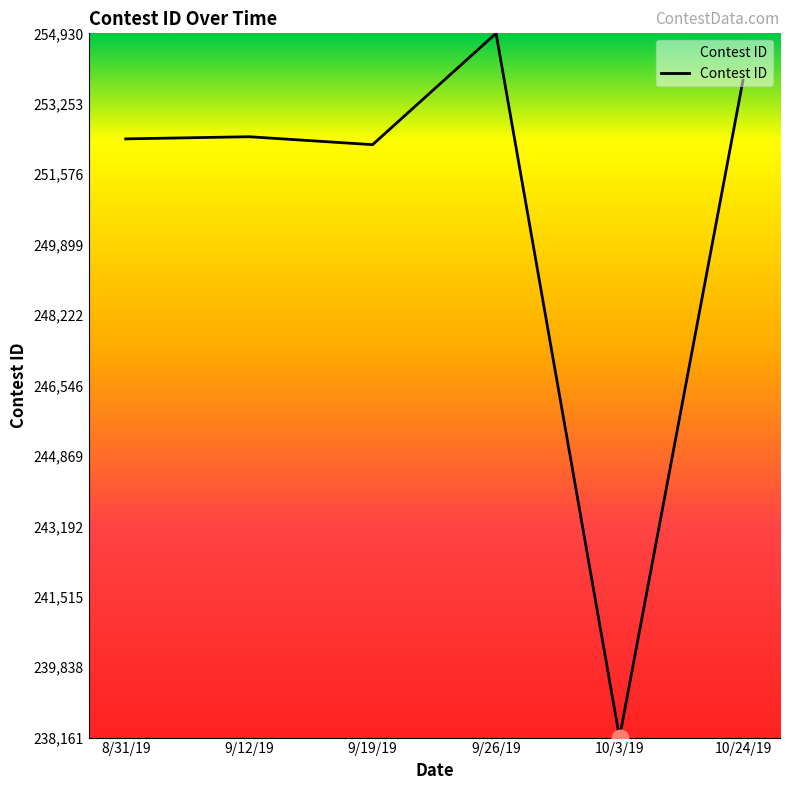

Where is the first local minimum?

9/19/19